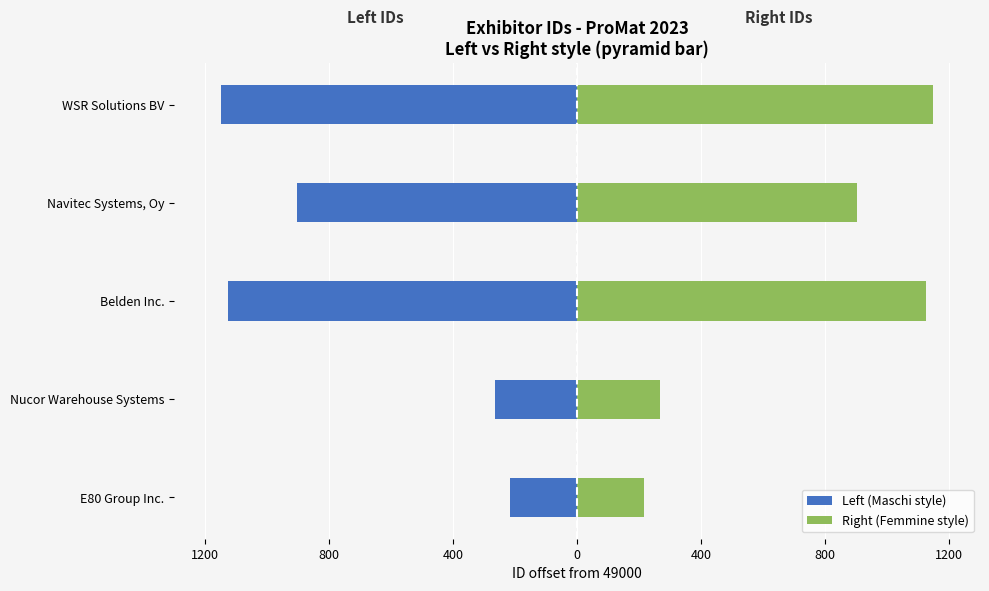

The value of Left (Maschi style) at Navitec Systems, Oy is -284. True or false?

False